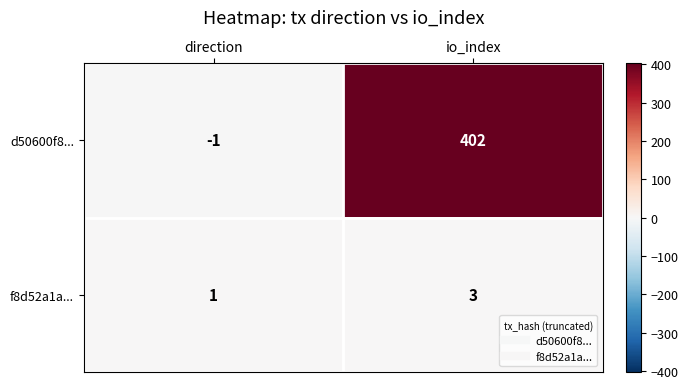

What is the difference between the maximum and minimum values in the d50600f8... series?

403